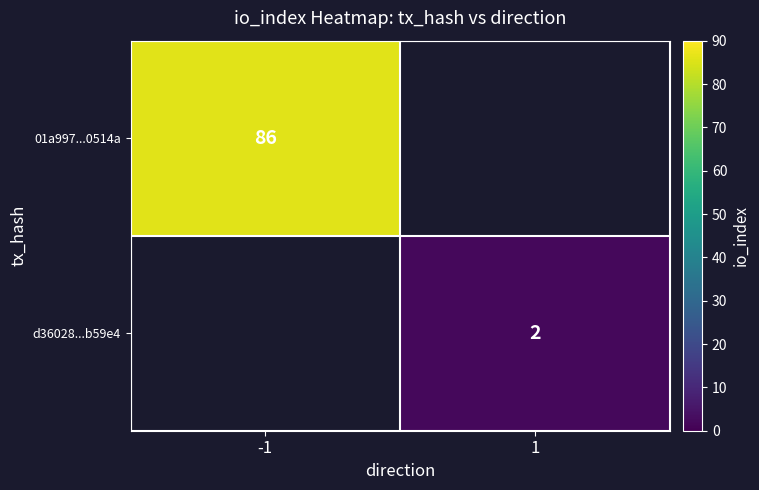

The 01a997...0514a series shows 23 at -1. True or false?

False